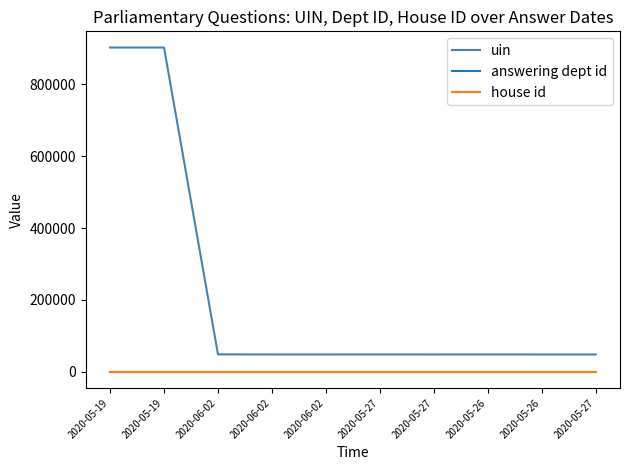

How many lines are shown in the chart?

3